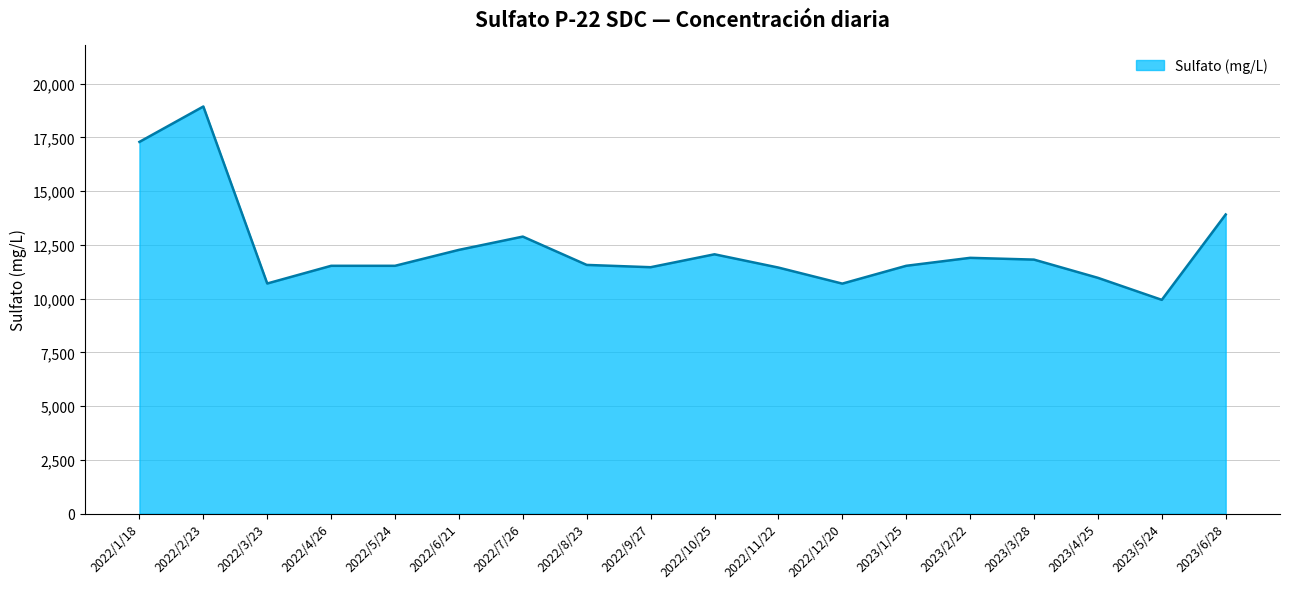

How many lines are shown in the chart?

1